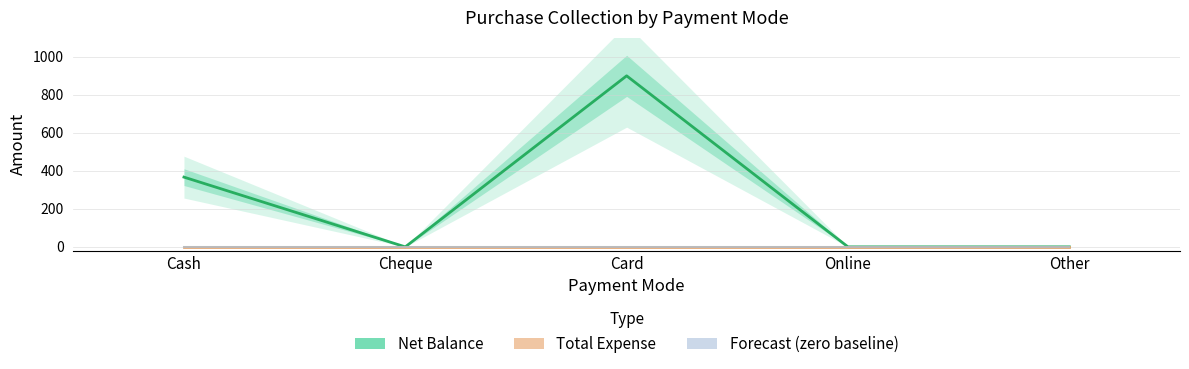

True or false: Net Balance and Total Expense intersect in this chart.

False